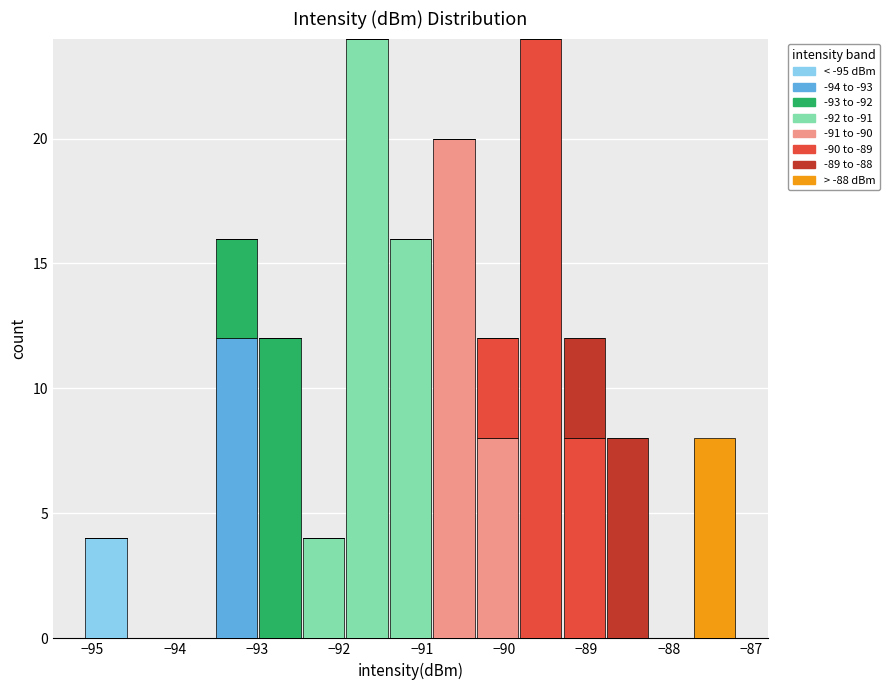

What is the total height of the stacked bar covering -90.3 to -89.8 on the x-axis? Neither the bar edges nor the heights are printed on the chart, so give them approximately, as read against the axes.

12